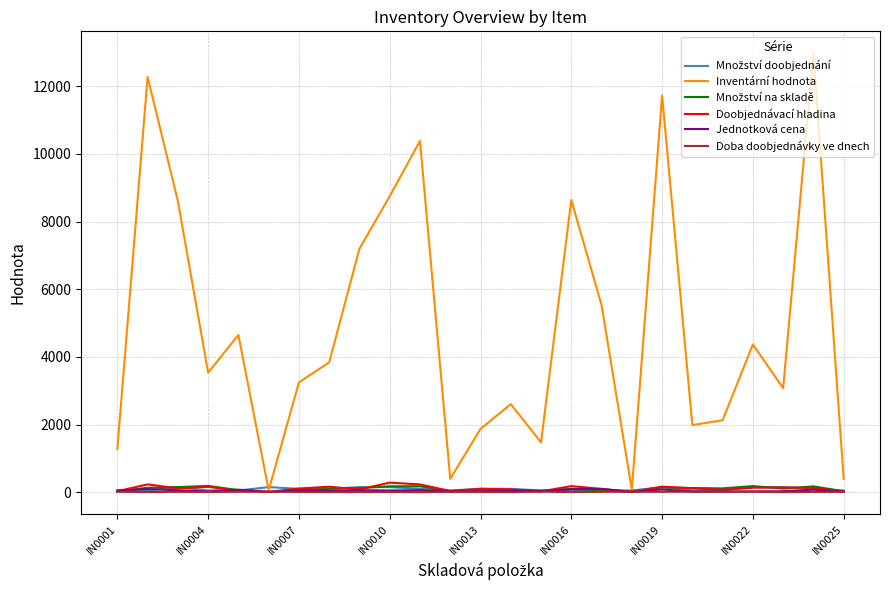

What is the maximum value shown in the chart?

12975